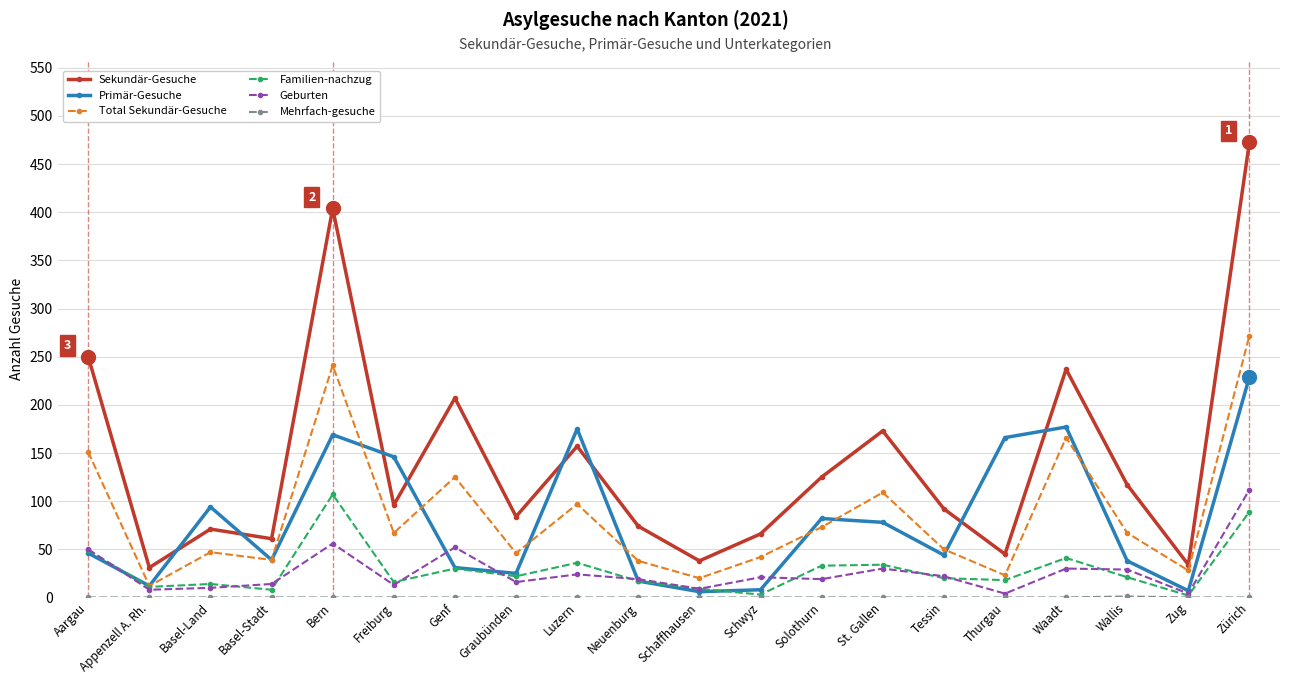

At which category does Sekundär-Gesuche reach its first local valley?

Appenzell A. Rh.